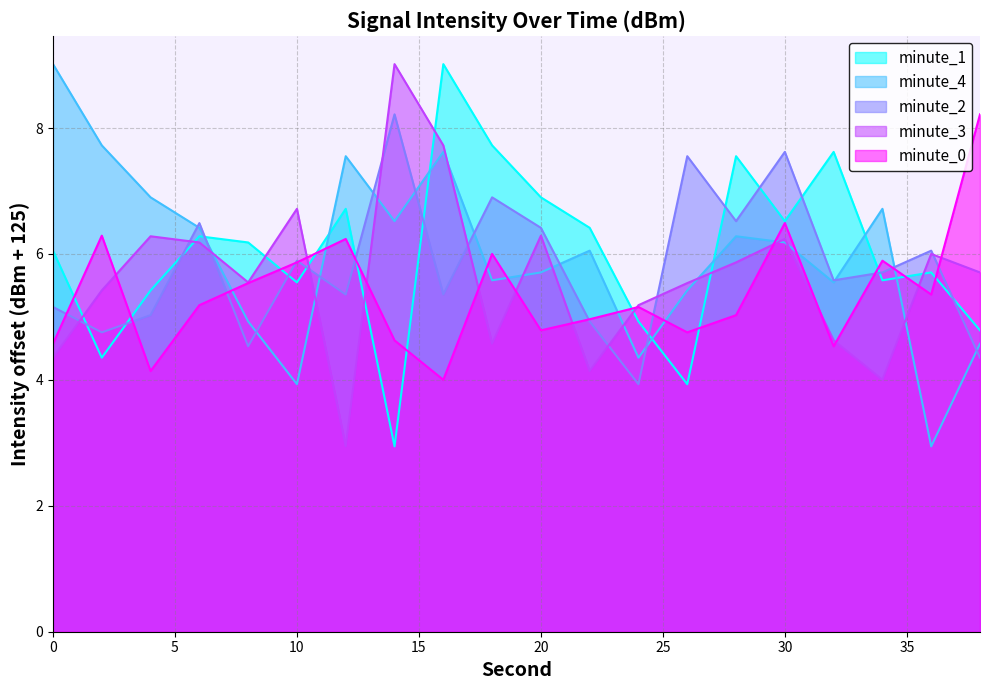

Which category has the highest value in the minute_1 series?

16